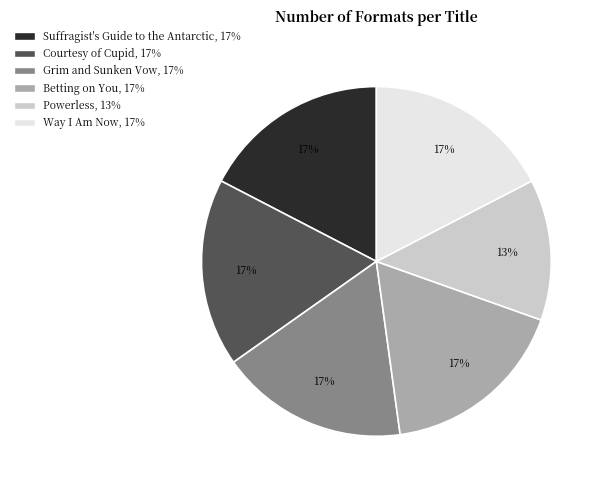

Is it true that Way I Am Now is 17% of the pie?

True